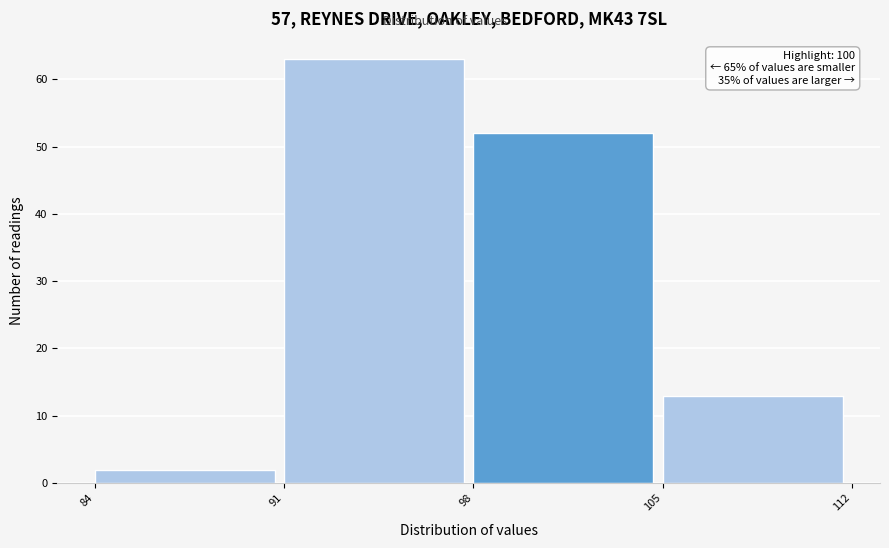

Over which range of the x-axis is the bar tallest?

91 to 98